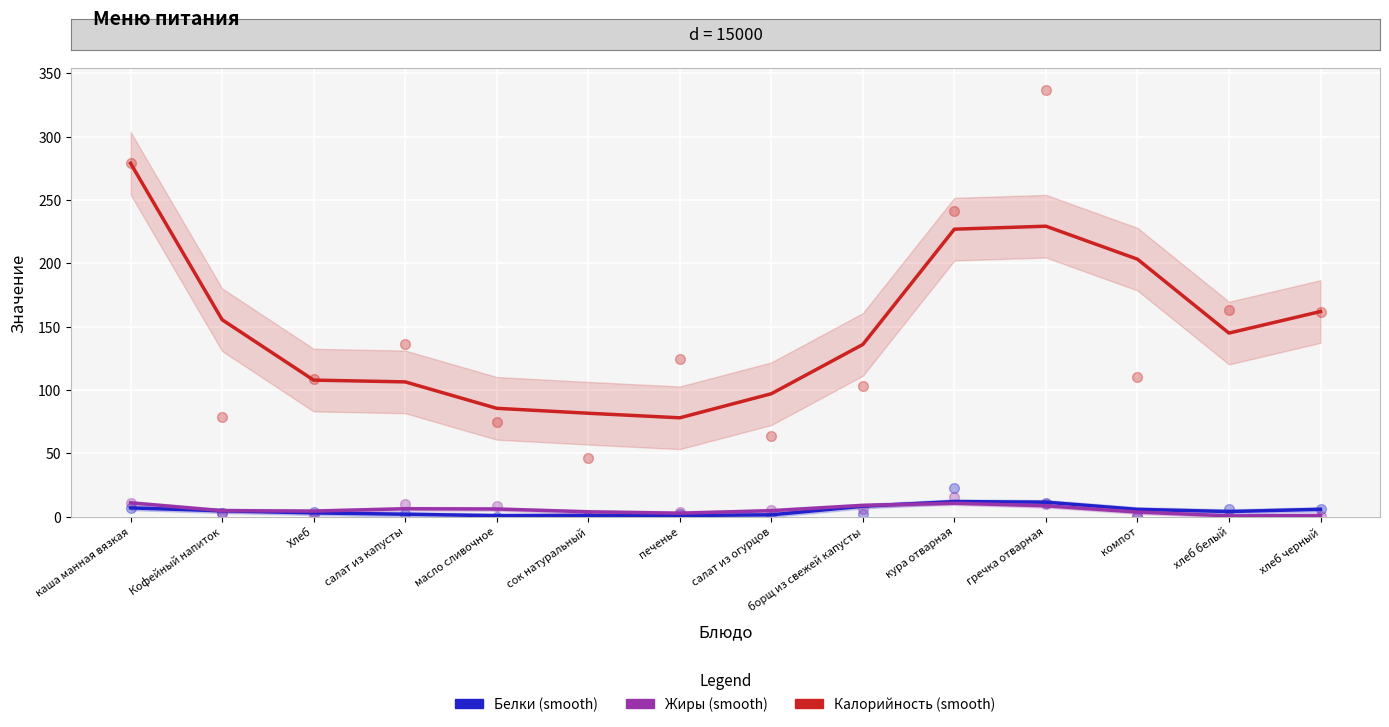

Which series reaches the minimum Y coordinate?

Жиры